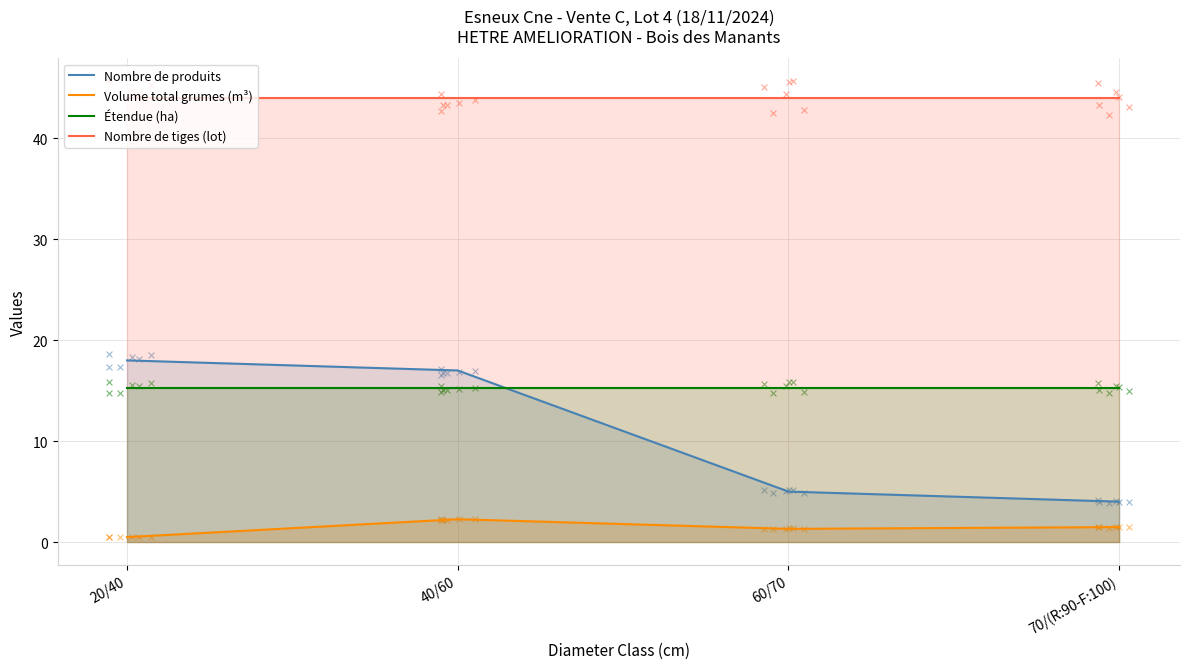

At which category is the sum across all series the highest?

40/60